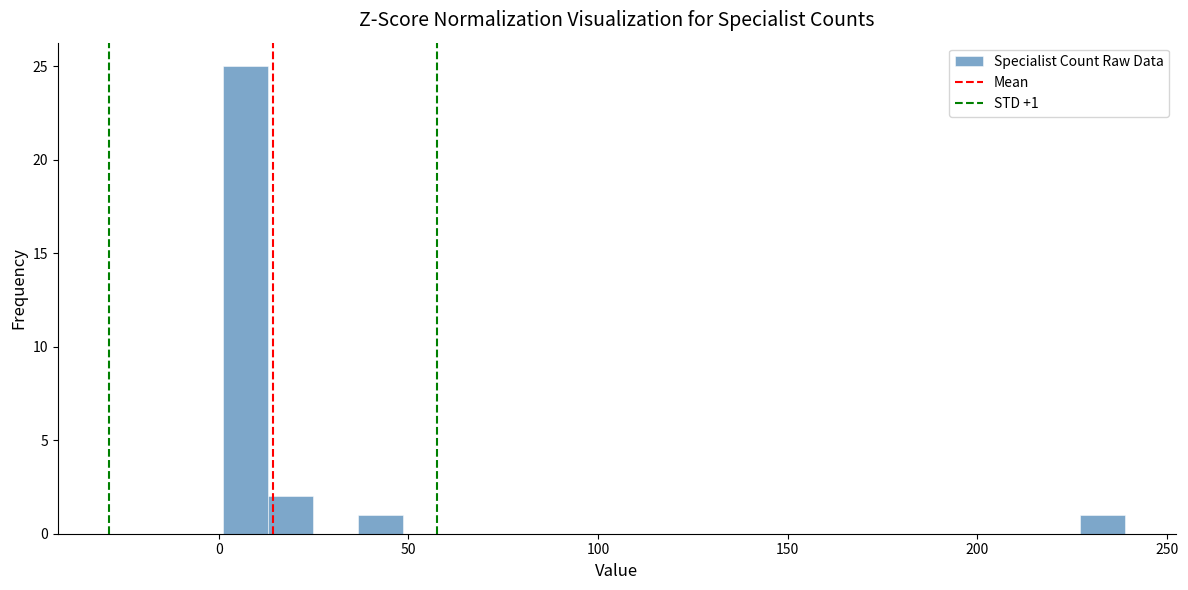

Around what value on the x-axis is the tallest bar? Give the approximate position of its centre, as read against the axis.

5